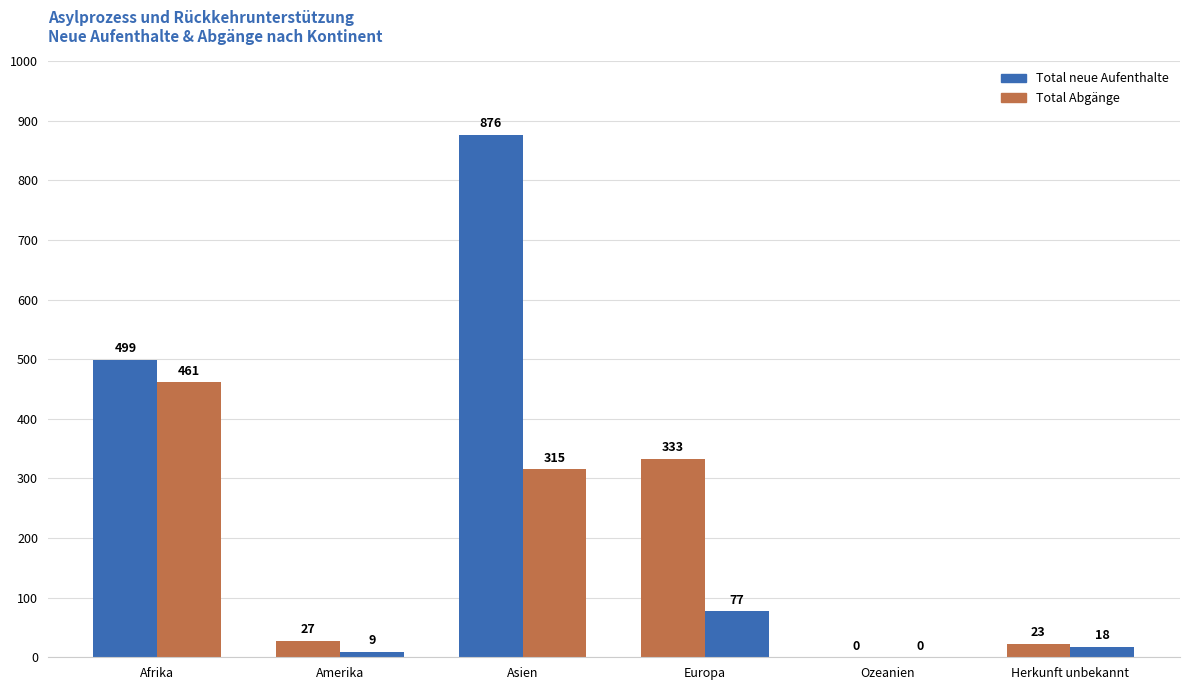

Are the bars horizontal?

No